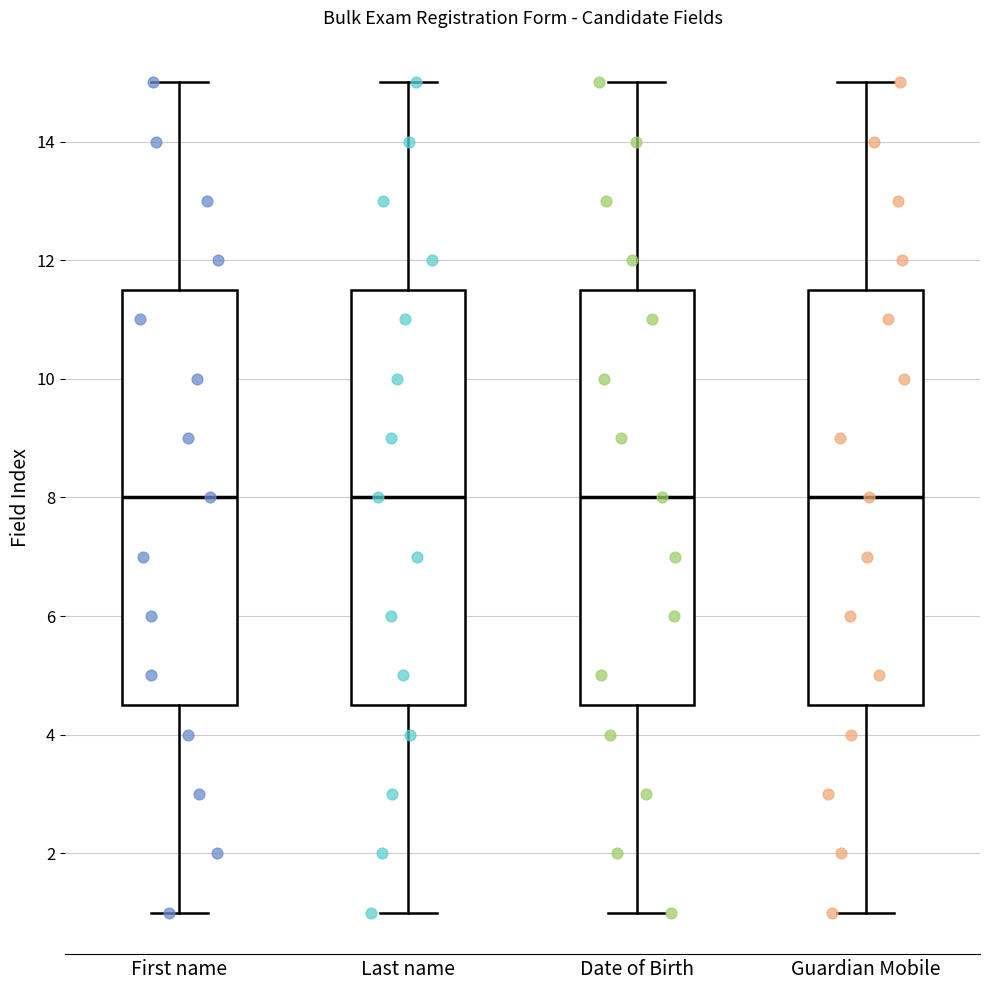

Reading left to right, transcribe this box plot: for each box, give where its median line is, the range the box spans, and where its two whiskers end, as read against the y-axis. The values are not printed on the chart, so give them approximately, as read against the axis.

First name: median 8.0, box 4.6 to 11.6, whiskers 1.0 to 15.0
Last name: median 8.0, box 4.6 to 11.6, whiskers 1.0 to 15.0
Date of Birth: median 8.0, box 4.6 to 11.6, whiskers 1.0 to 15.0
Guardian Mobile: median 8.0, box 4.6 to 11.6, whiskers 1.0 to 15.0